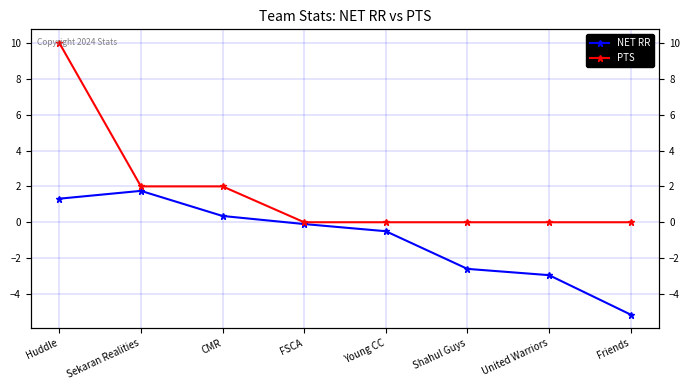

How many distinct data groups are displayed?

2